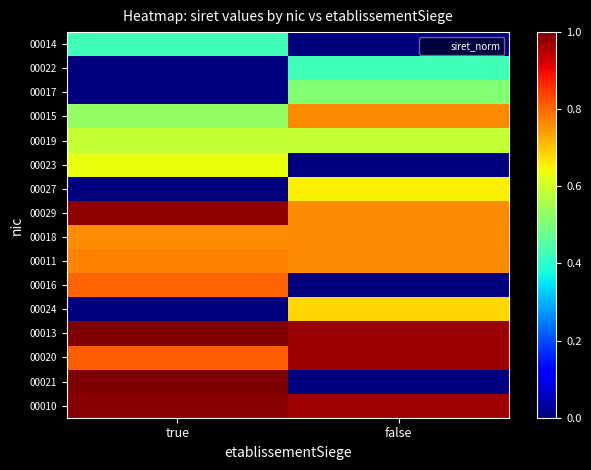

List the series in order of their peak value, lowest first.

00014, 00022, 00017, 00019, 00023, 00027, 00024, 00015, 00018, 00011, 00016, 00020, 00029, 00010, 00013, 00021